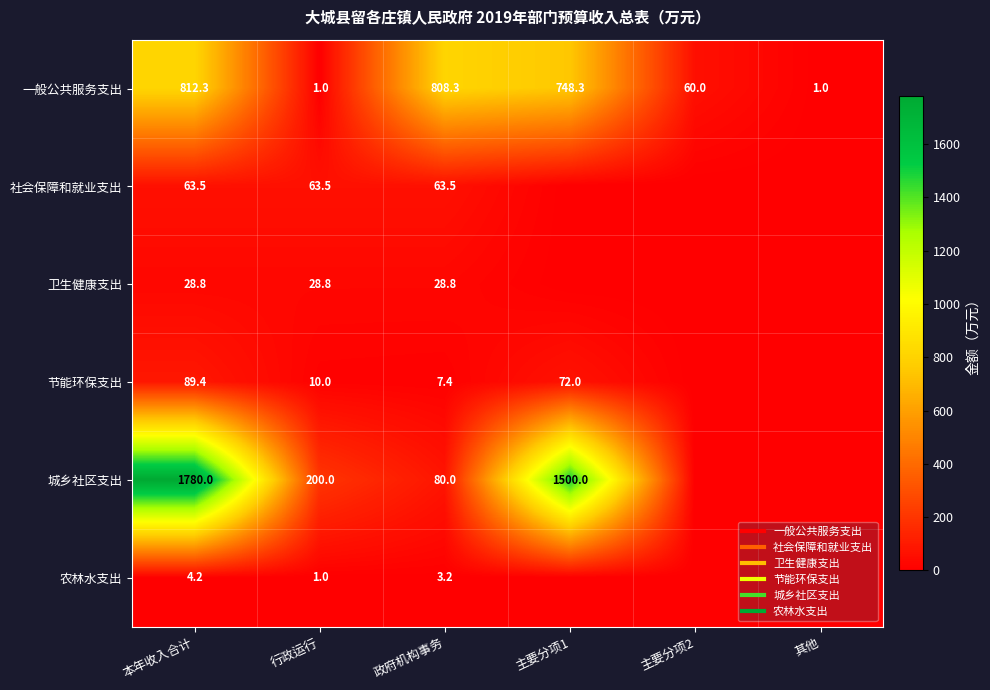

Rank the categories by 节能环保支出 value from lowest to highest.

主要分项2, 其他, 政府机构事务, 行政运行, 主要分项1, 本年收入合计